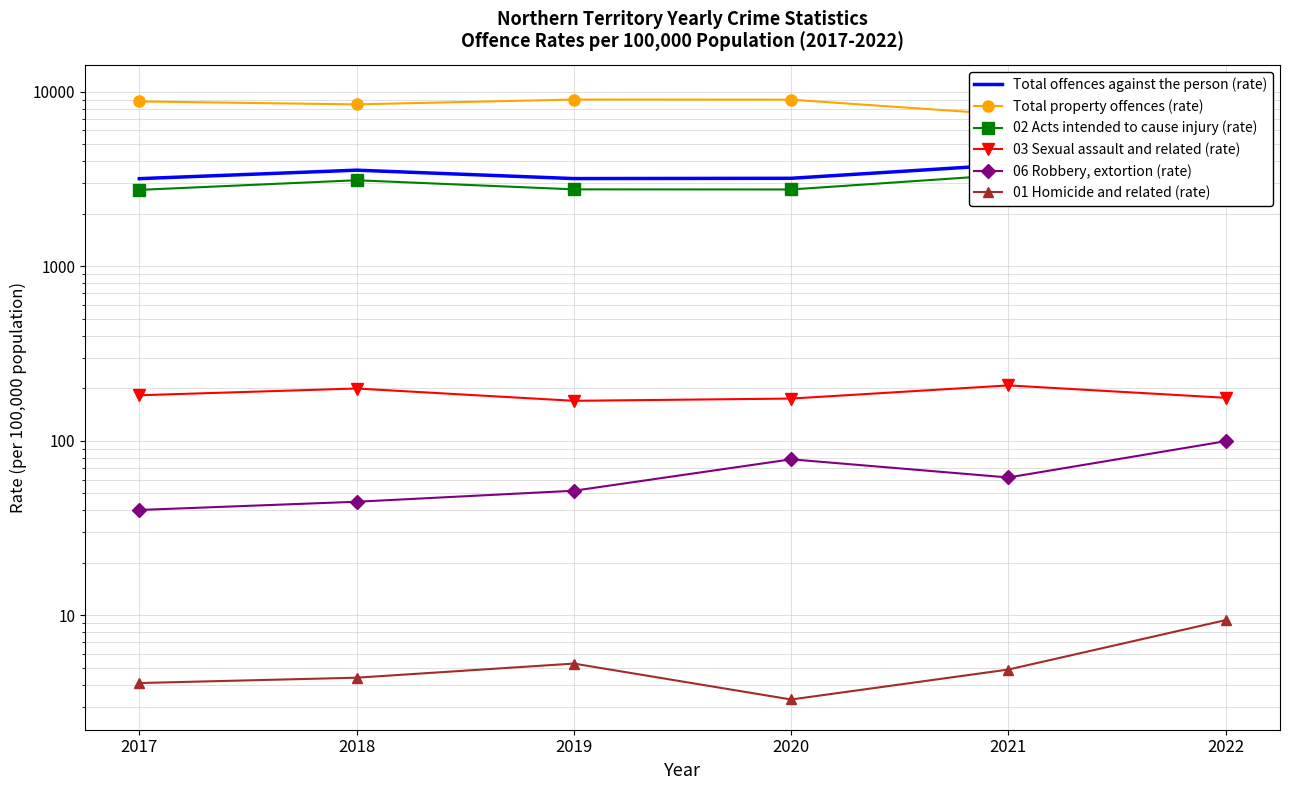

What is the sum of all 02 Acts intended to cause injury (rate) values?

18292.8